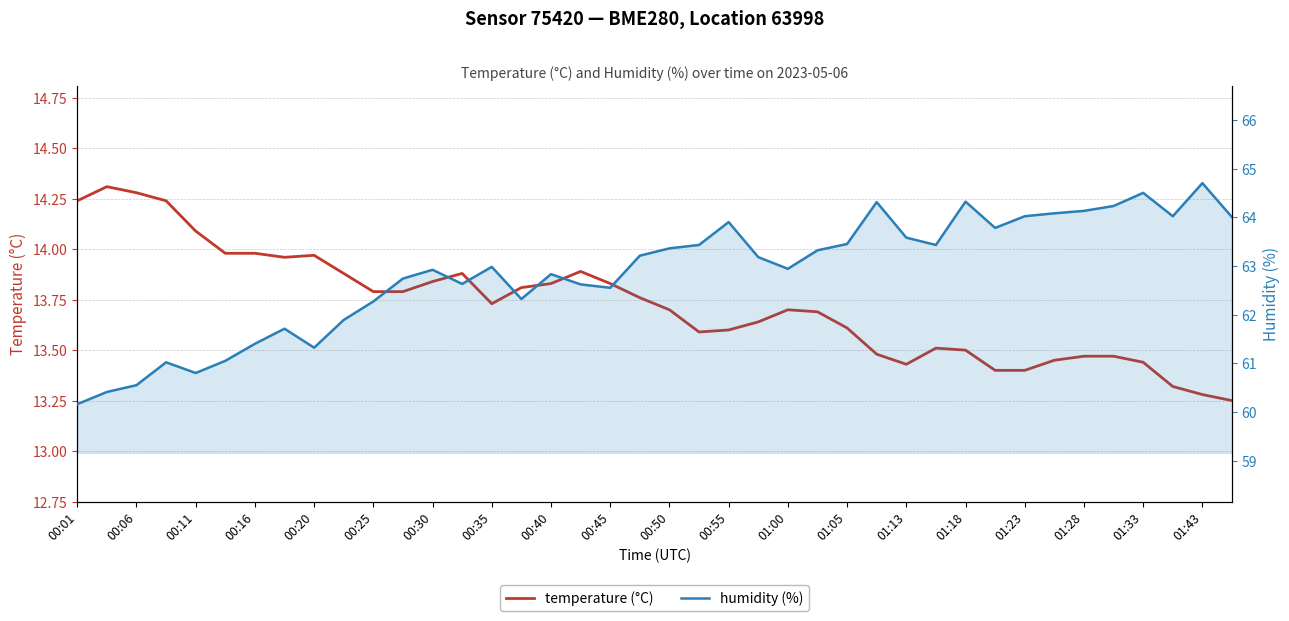

True or false: humidity and temperature cross at least once.

False